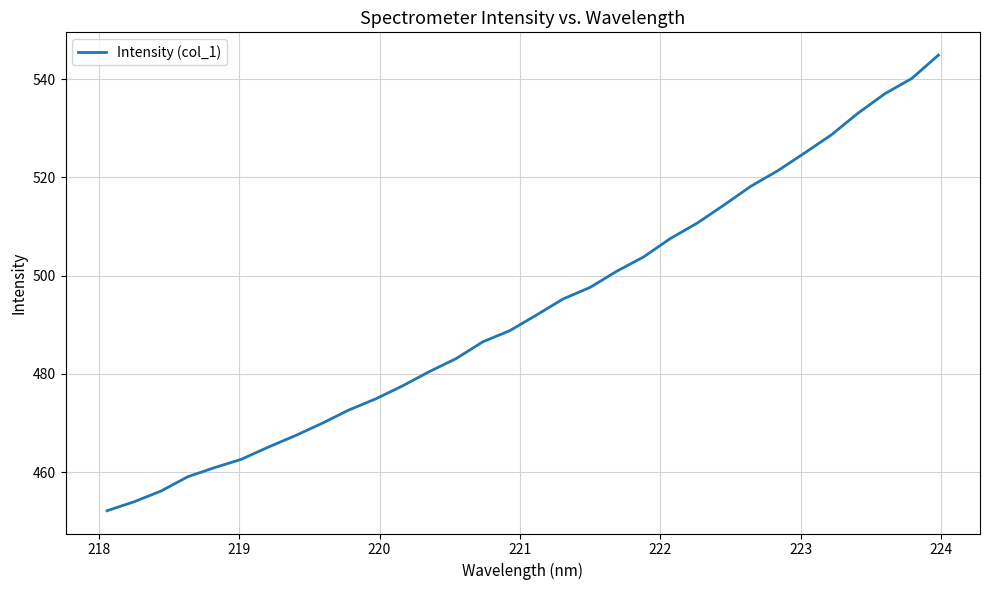

What is the greatest value displayed?

544.9